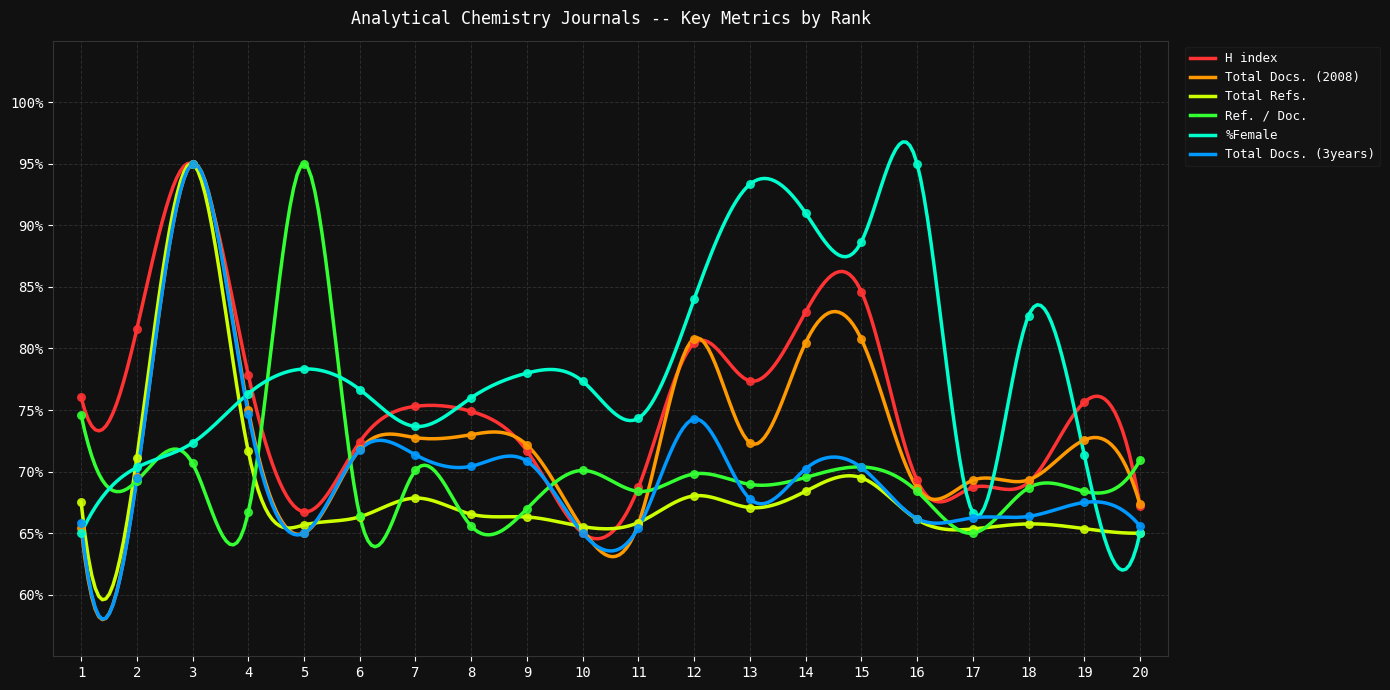

Which series reaches the maximum Y coordinate?

H index